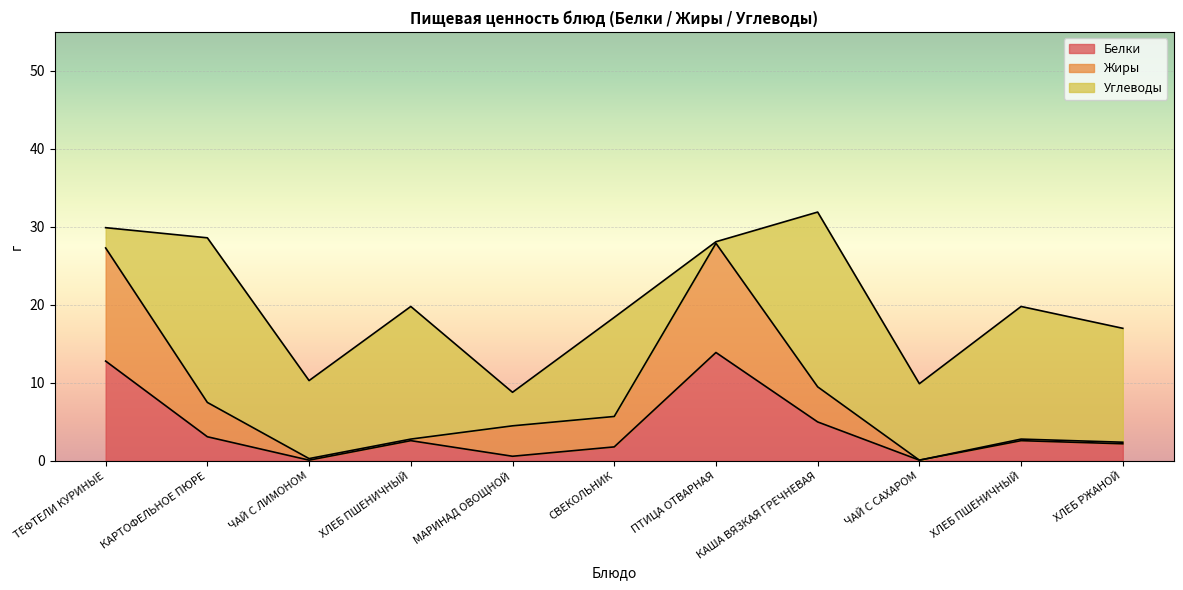

At which category is the sum across all series the highest?

КАША ВЯЗКАЯ ГРЕЧНЕВАЯ